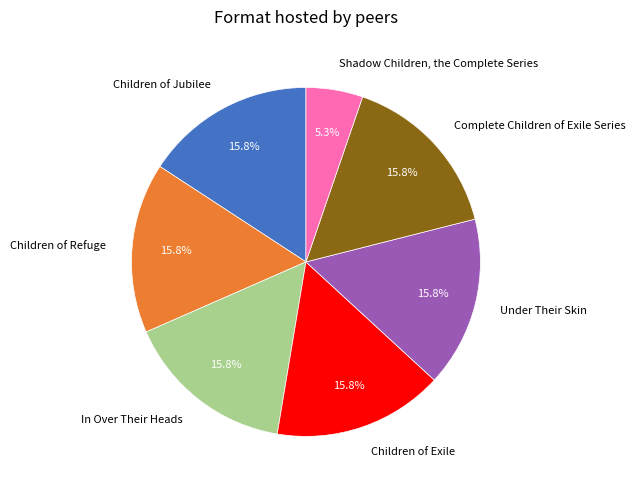

Count the number of slices in the pie.

7